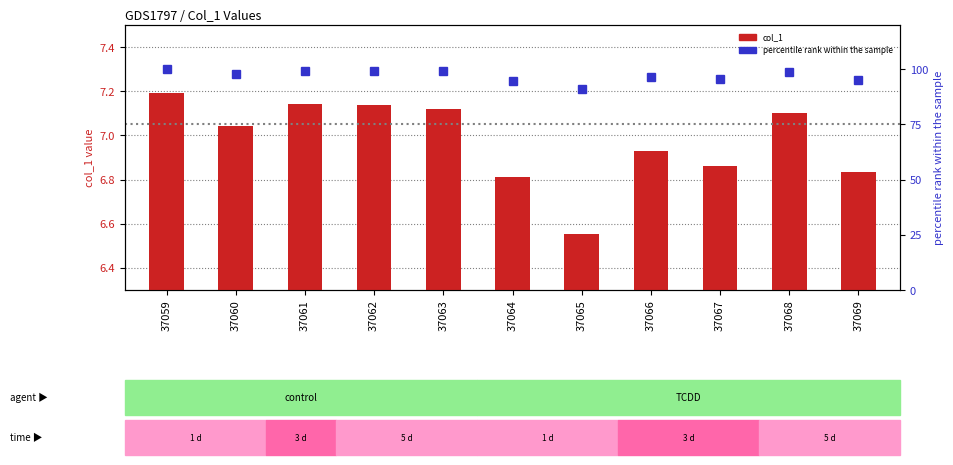

Are the bars grouped side by side (vs. stacked)?

Yes